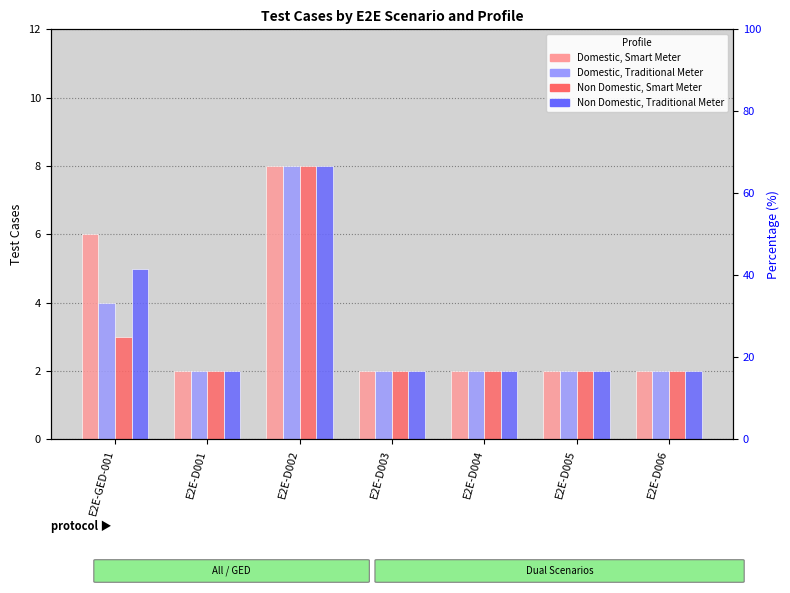

At which category does the chart reach its minimum across all series?

E2E-D001